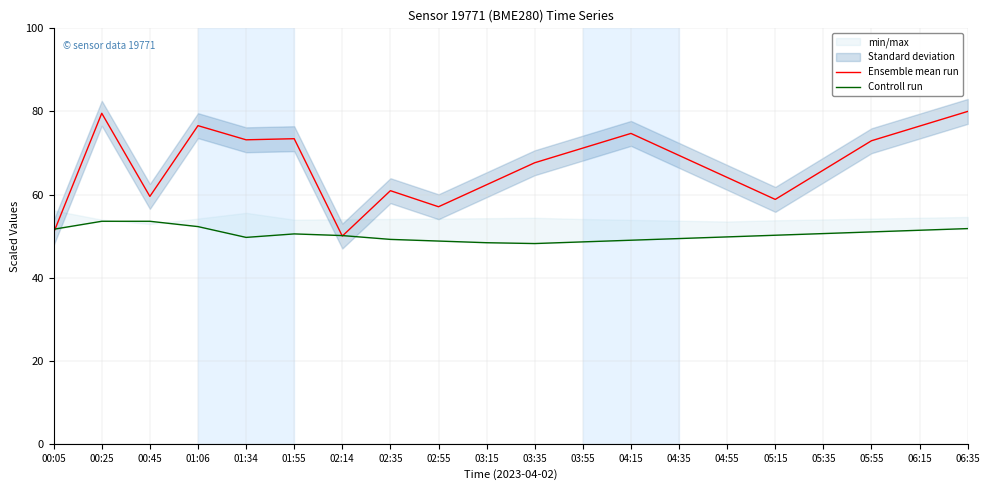

What is the smallest value displayed?

48.2